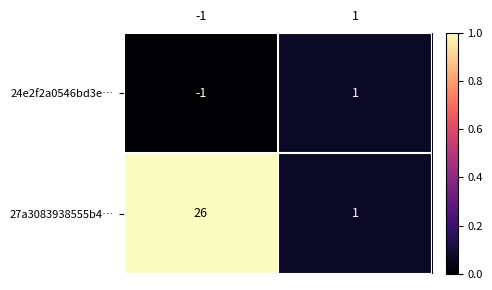

List the labels in order of 27a3083938555b4… value, largest first.

-1, 1